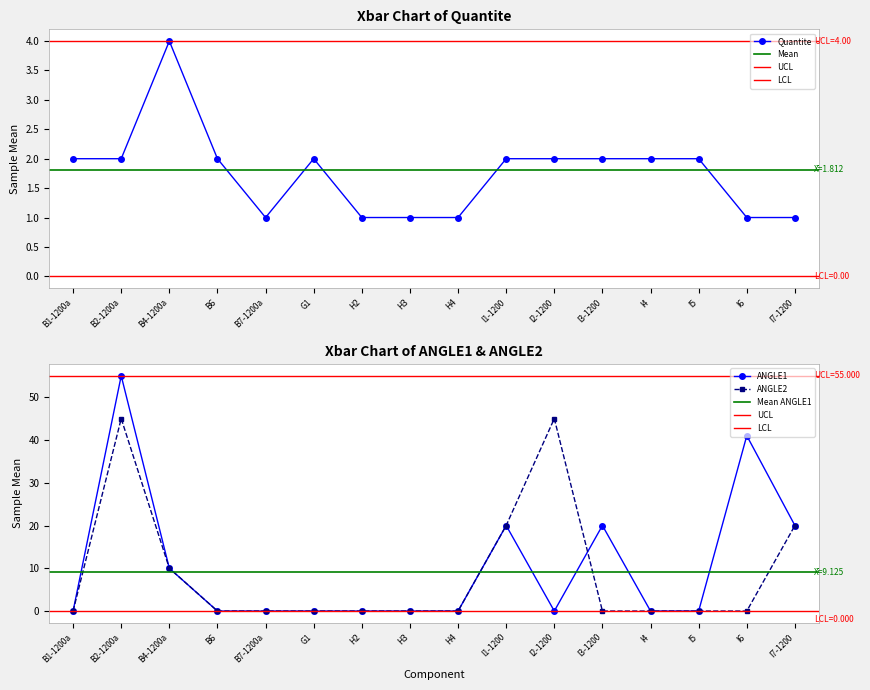

True or false: Quantite has a value of 2 at I3-1200.

True